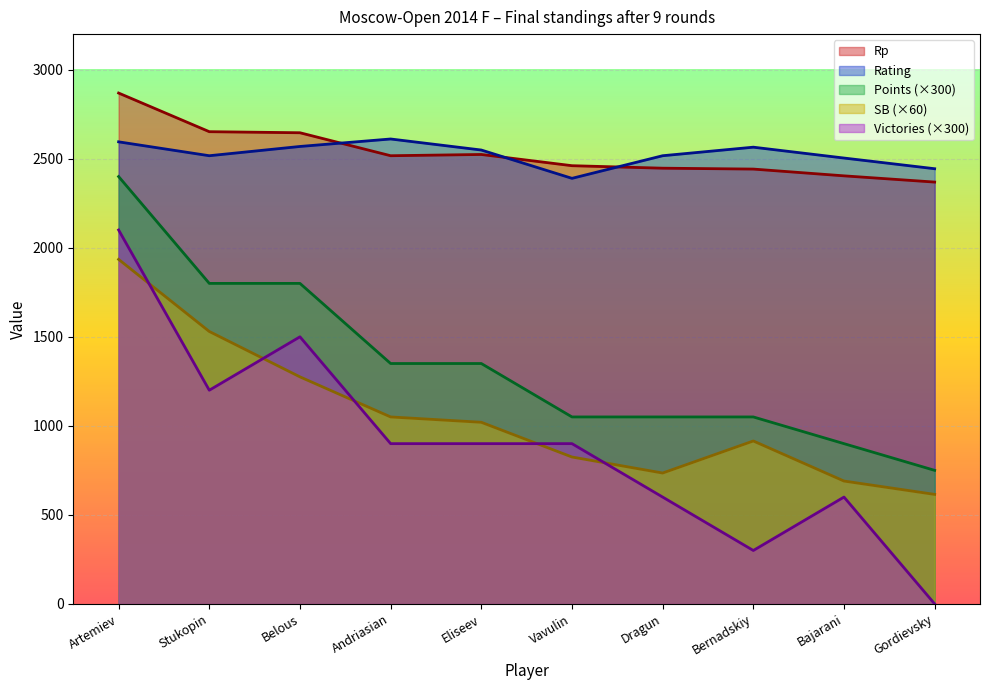

How many lines are shown in the chart?

5